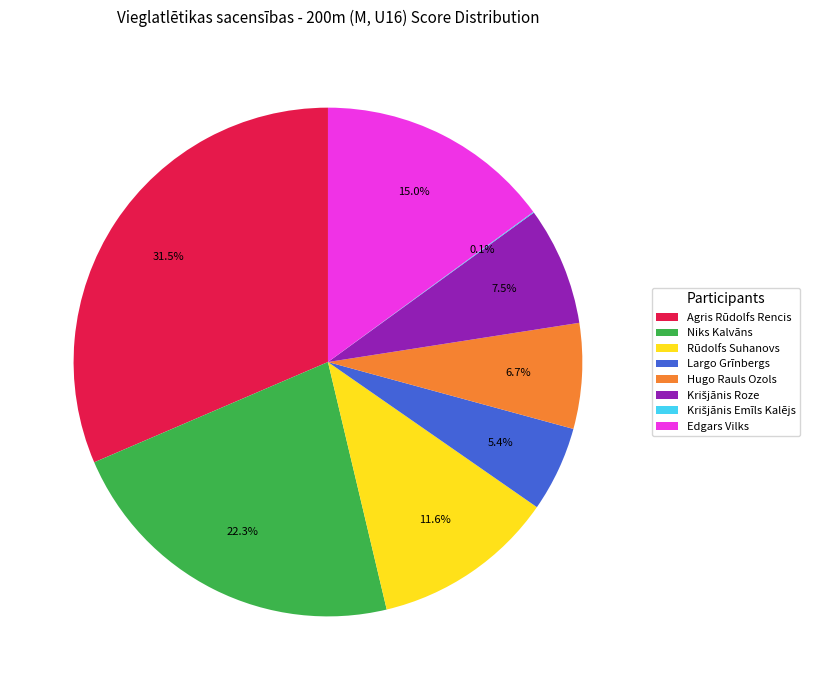

Which has a higher value, Niks Kalvāns or Hugo Rauls Ozols?

Niks Kalvāns